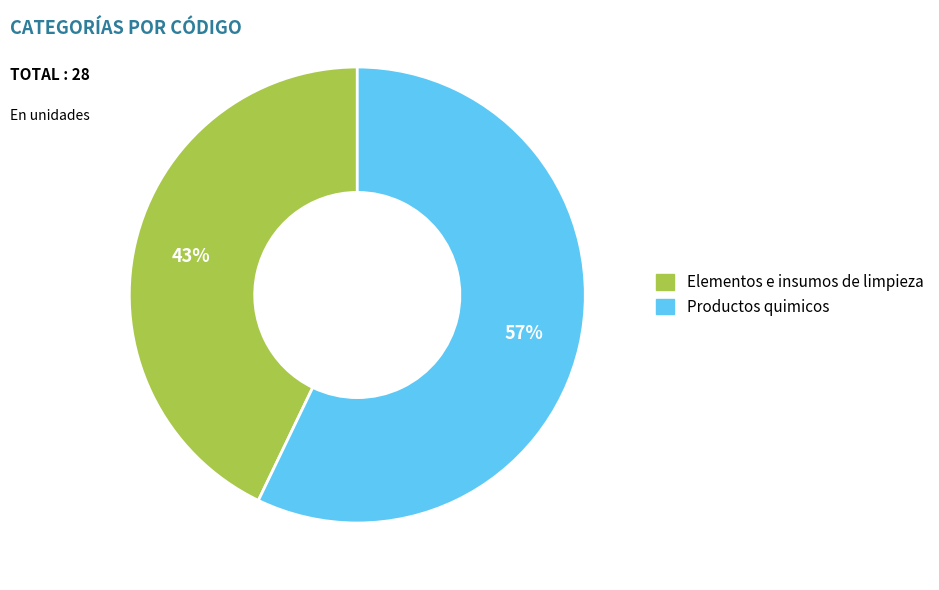

To the nearest percent, what is the difference between the Elementos e insumos de limpieza and Productos quimicos slice percentages?

14%